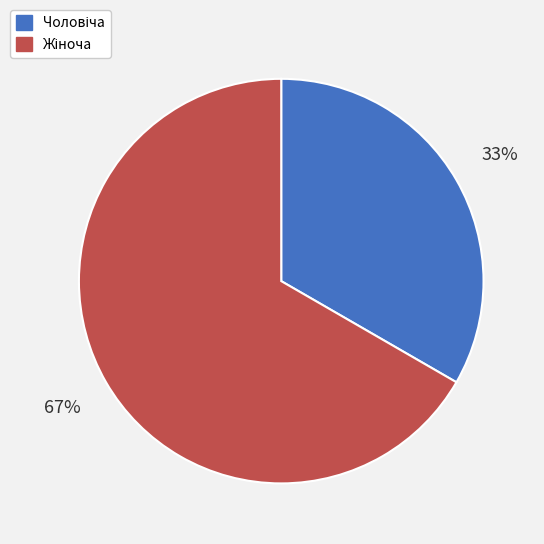

Does any single category account for the majority?

Yes